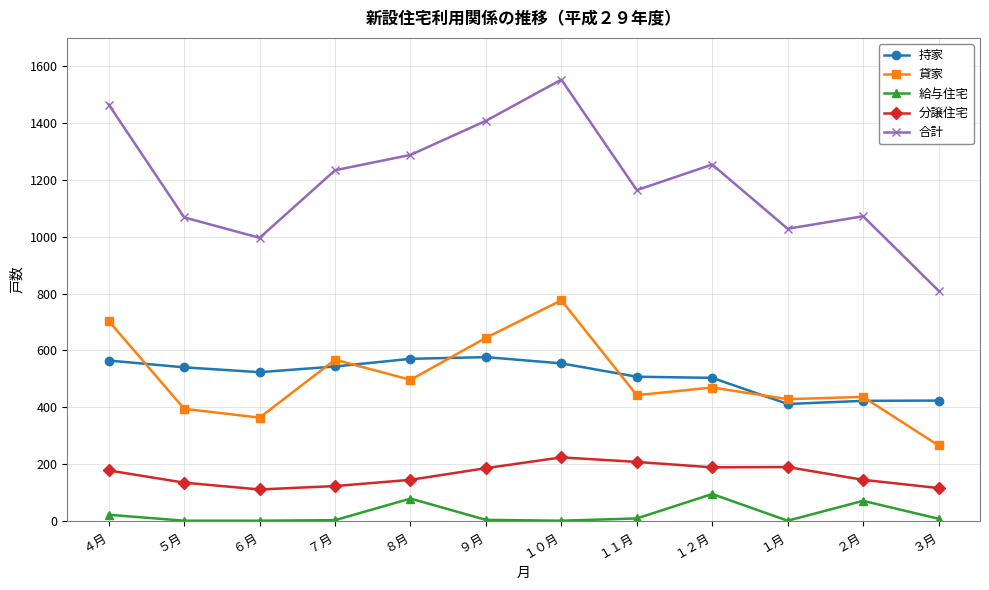

True or false: 合計 has a value of 1288 at ８月.

True